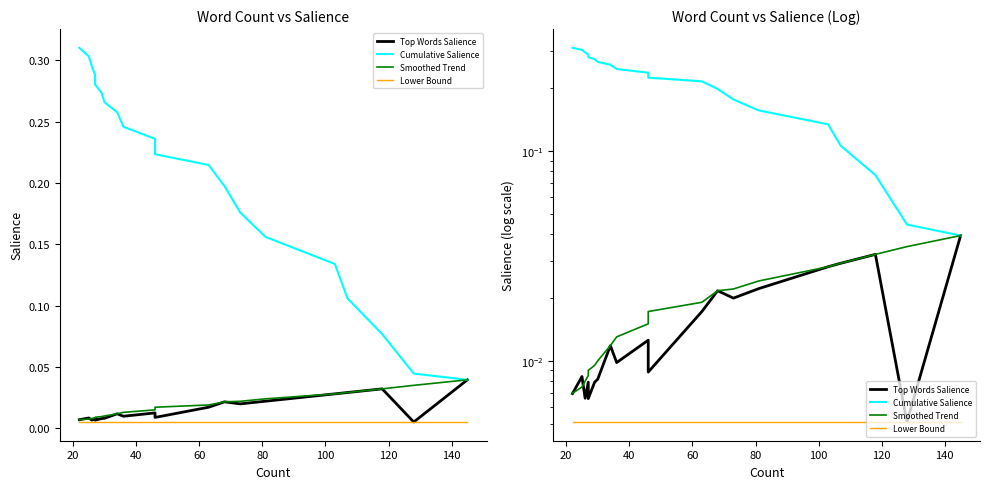

Reading left to right, transcribe all the data shown in this chart.

Top Words Salience: 0.0	0.0	0.0	0.0	0.0	0.0	0.0	0.0	0.0	0.0	0.0	0.0	0.0	0.0	0.0	0.0	0.0	0.0	0.0	0.0
Cumulative Salience: 0.0	0.0	0.1	0.1	0.1	0.2	0.2	0.2	0.2	0.2	0.2	0.2	0.3	0.3	0.3	0.3	0.3	0.3	0.3	0.3
Smoothed Trend: 0.0	0.0	0.0	0.0	0.0	0.0	0.0	0.0	0.0	0.0	0.0	0.0	0.0	0.0	0.0	0.0	0.0	0.0	0.0	0.0
Lower Bound: 0.0	0.0	0.0	0.0	0.0	0.0	0.0	0.0	0.0	0.0	0.0	0.0	0.0	0.0	0.0	0.0	0.0	0.0	0.0	0.0